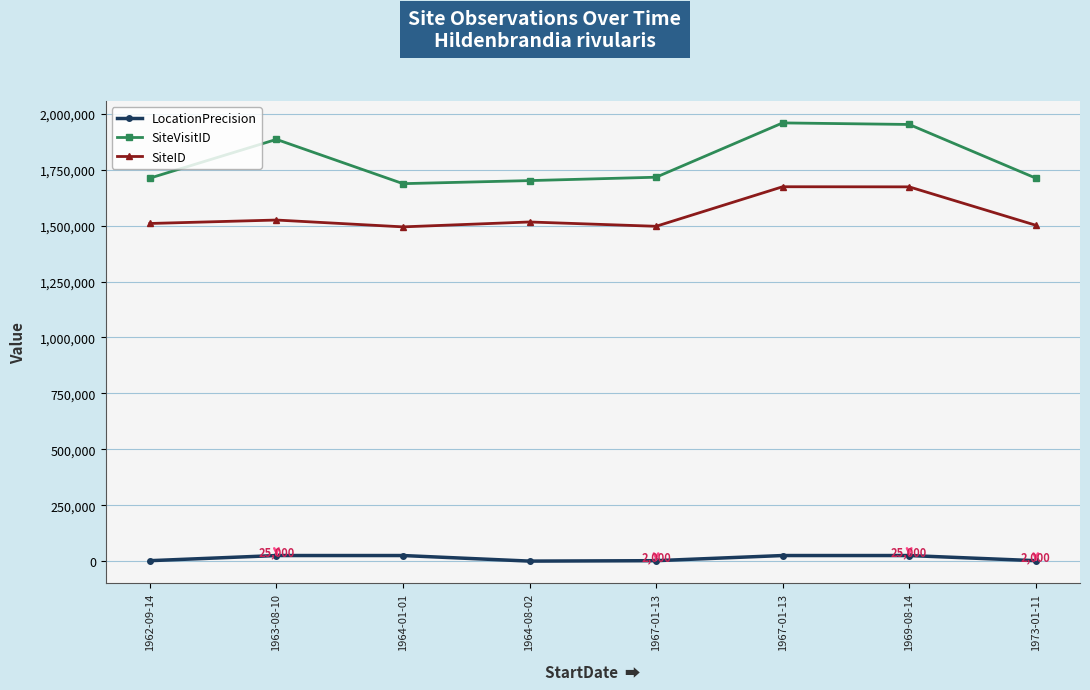

How many lines are shown in the chart?

3